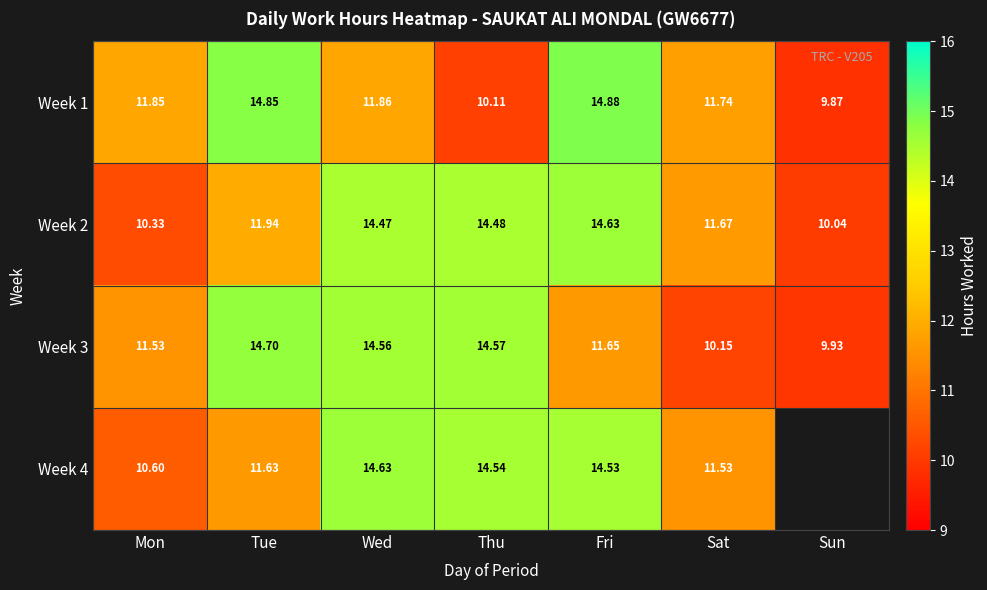

Between Fri and Sat, which series saw the biggest shift?

Week 1